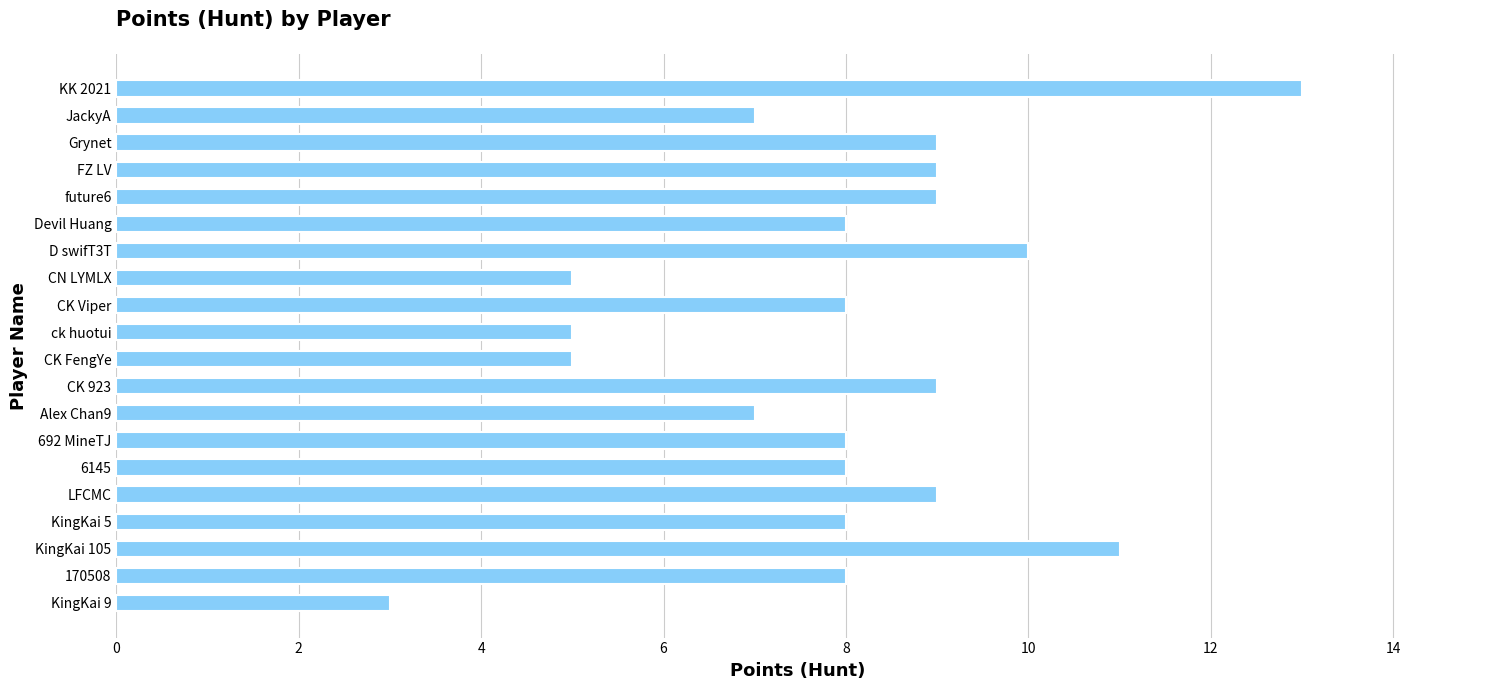

What value does the data have at FZ LV?

9